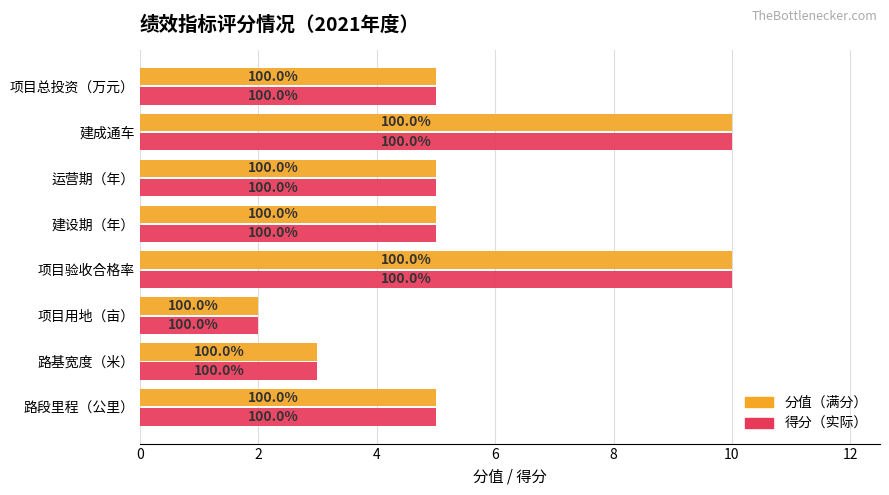

List the series in order of their peak value, lowest first.

分值, 得分